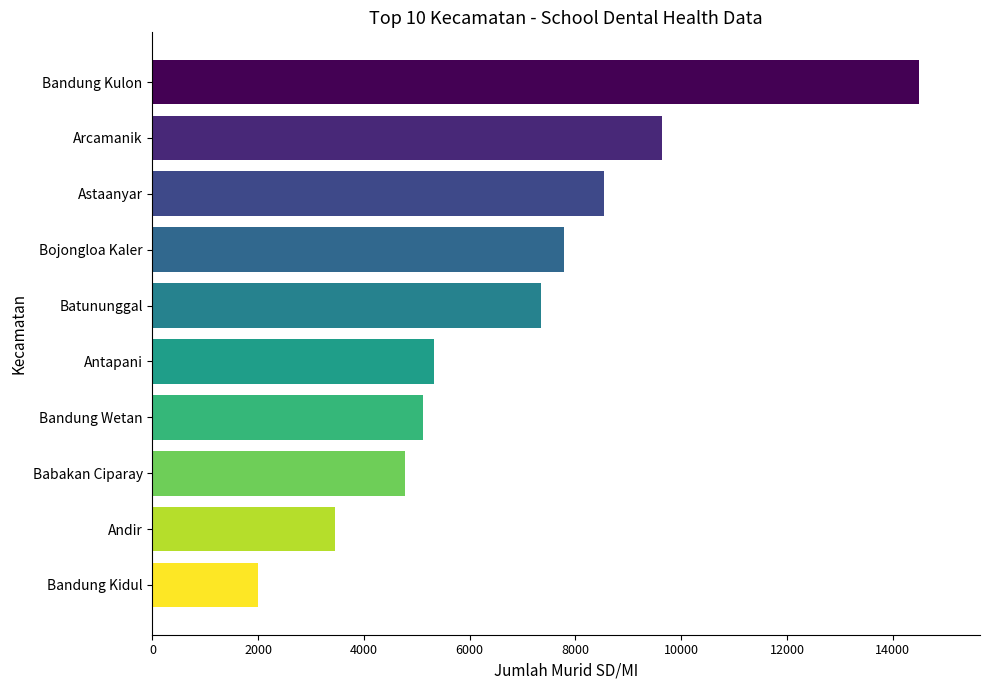

Count the number of categories in the chart.

10